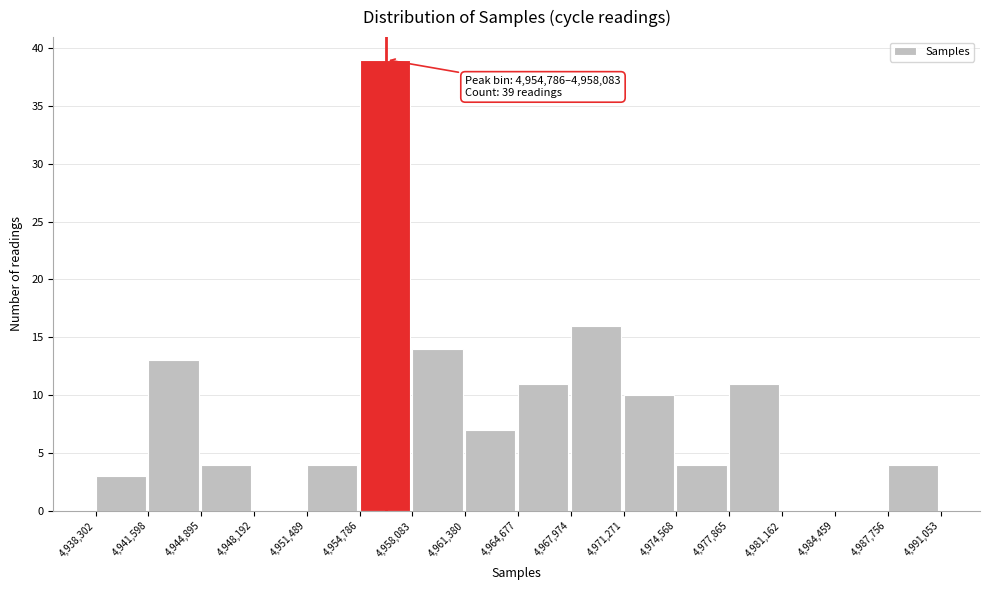

Which range on the x-axis has the tallest bar?

4,954,786 to 4,958,083